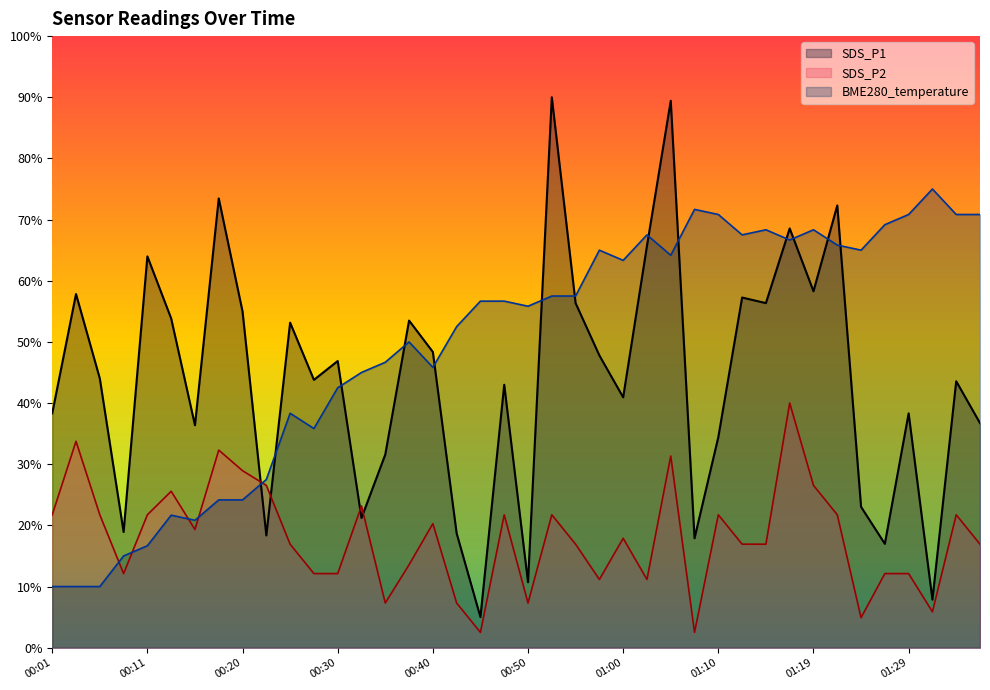

What are all the series names shown in the legend?

SDS_P1, SDS_P2, BME280_temperature